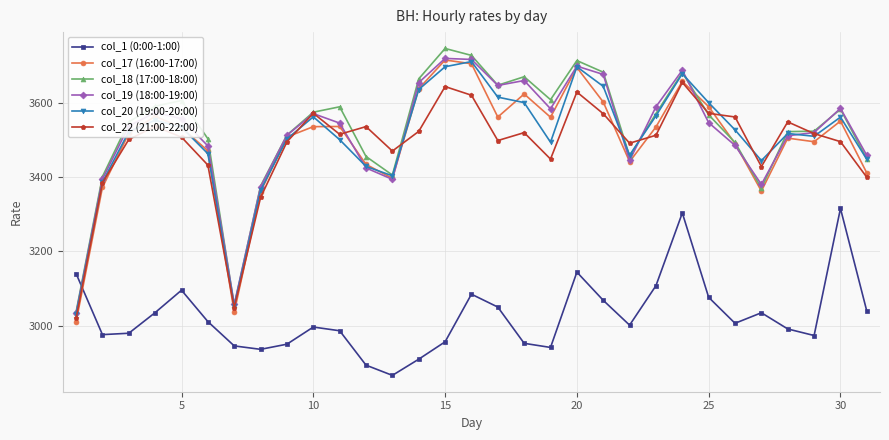

True or false: col_20 (19:00-20:00) has more than 1 points higher than both neighbors.

True